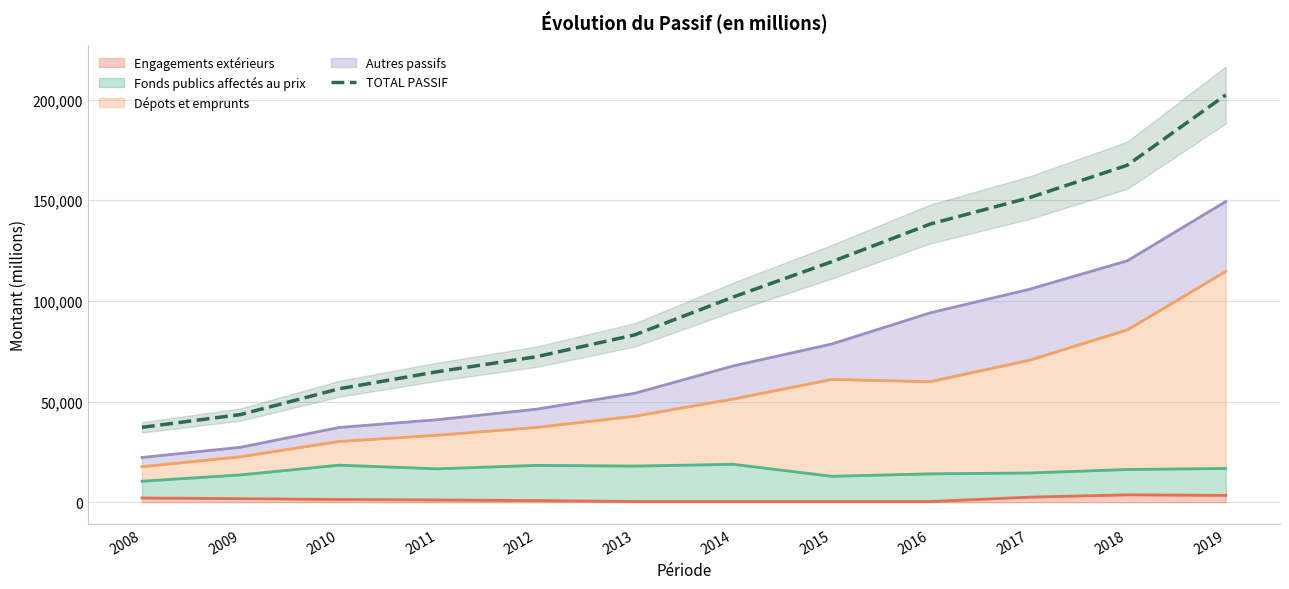

True or false: there are more than 1 points higher than both neighbors.

False